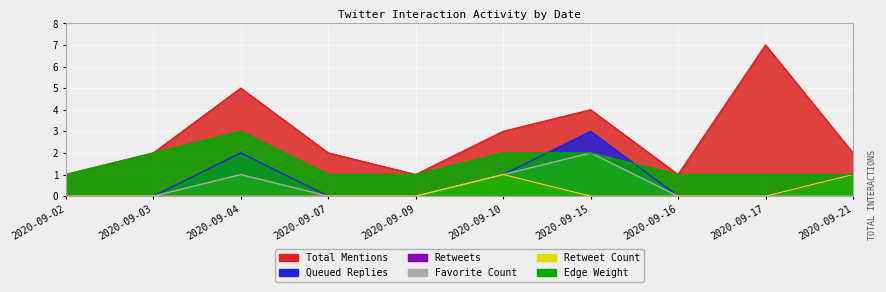

Reading right to left, transcribe all the data shown in this chart.

Total Mentions: 2	7	1	4	3	1	2	5	2	1
Queued Replies: 1	0	0	3	1	0	0	2	0	0
Retweets: 1	0	0	0	1	0	0	0	0	0
Favorite Count: 0	0	0	2	1	0	0	1	0	0
Retweet Count: 1	0	0	0	1	0	0	0	0	0
Edge Weight: 1	1	1	2	2	1	1	3	2	1